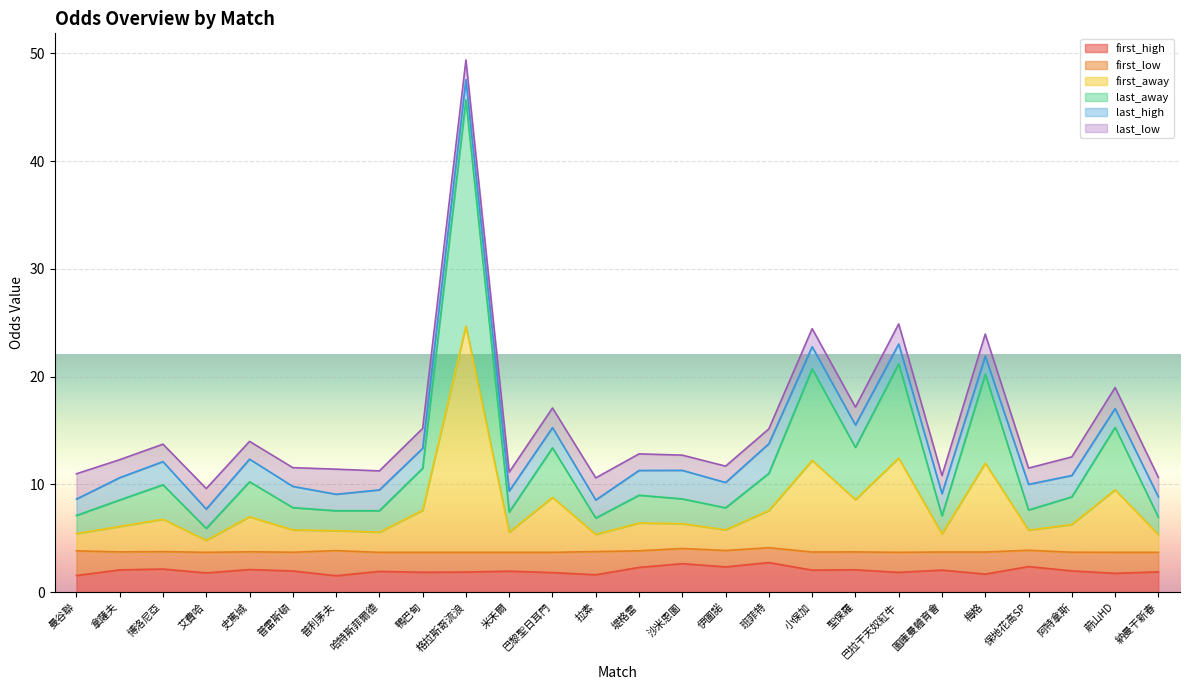

What is the label of the 11th point from the left?

米禾爾